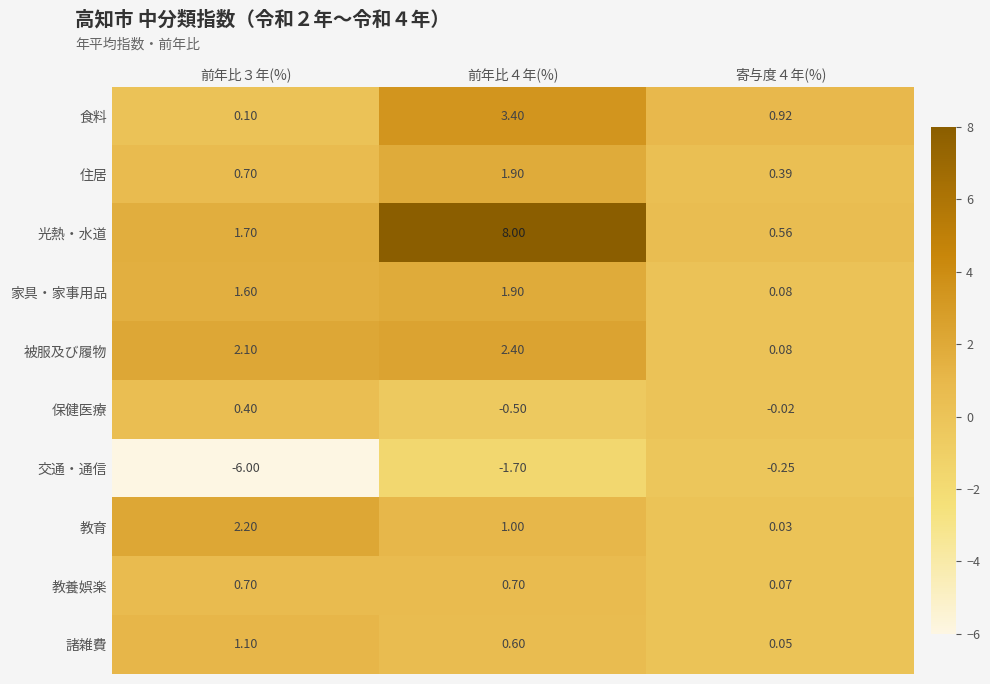

Which series has the largest total across all categories?

光熱・水道